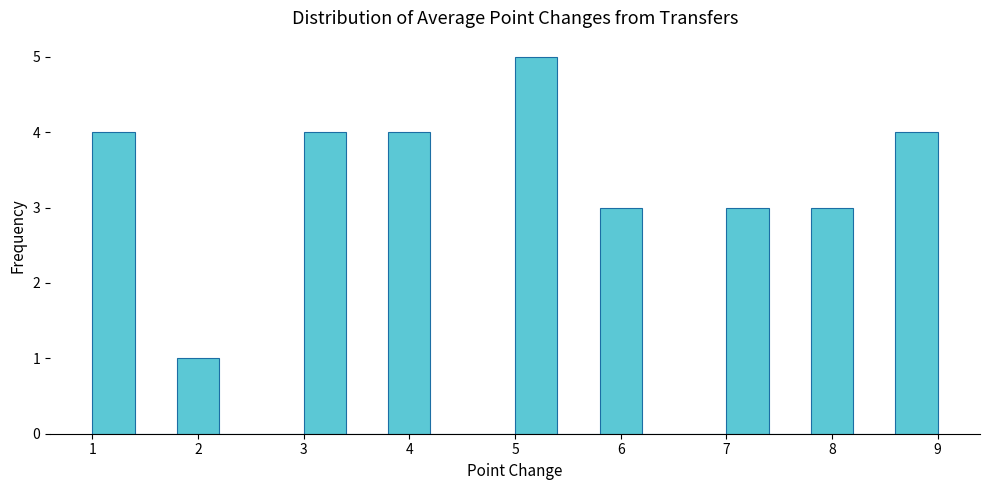

Reading left to right, transcribe this chart: for each bar, give the range it covers on the x-axis and its height. The values are not printed on the chart, so give them approximately, as read against the axis.

1.0 to 1.4: 4
1.4 to 1.8: 0
1.8 to 2.2: 1
2.2 to 2.6: 0
2.6 to 3.0: 0
3.0 to 3.4: 4
3.4 to 3.8: 0
3.8 to 4.2: 4
4.2 to 4.6: 0
4.6 to 5.0: 0
5.0 to 5.4: 5
5.4 to 5.8: 0
5.8 to 6.2: 3
6.2 to 6.6: 0
6.6 to 7.0: 0
7.0 to 7.4: 3
7.4 to 7.8: 0
7.8 to 8.2: 3
8.2 to 8.6: 0
8.6 to 9.0: 4